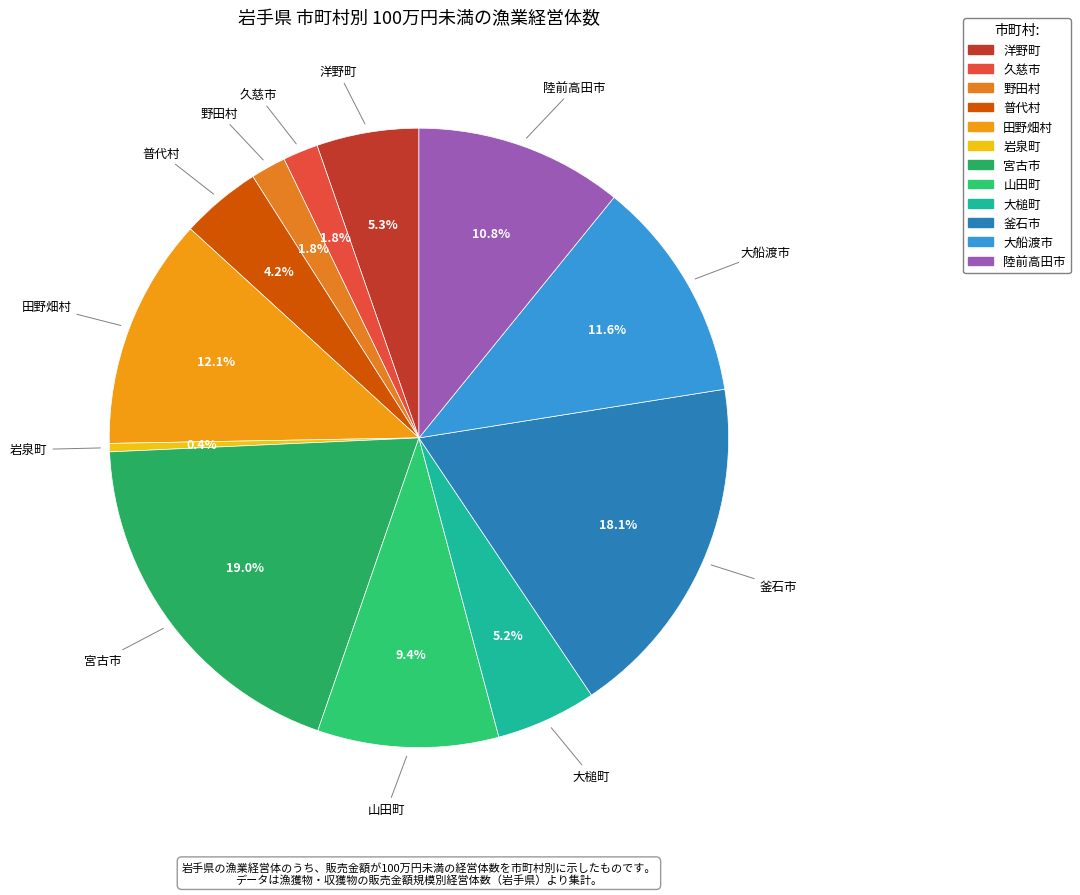

Do 陸前高田市 and 宮古市 together represent more than half of the pie?

No